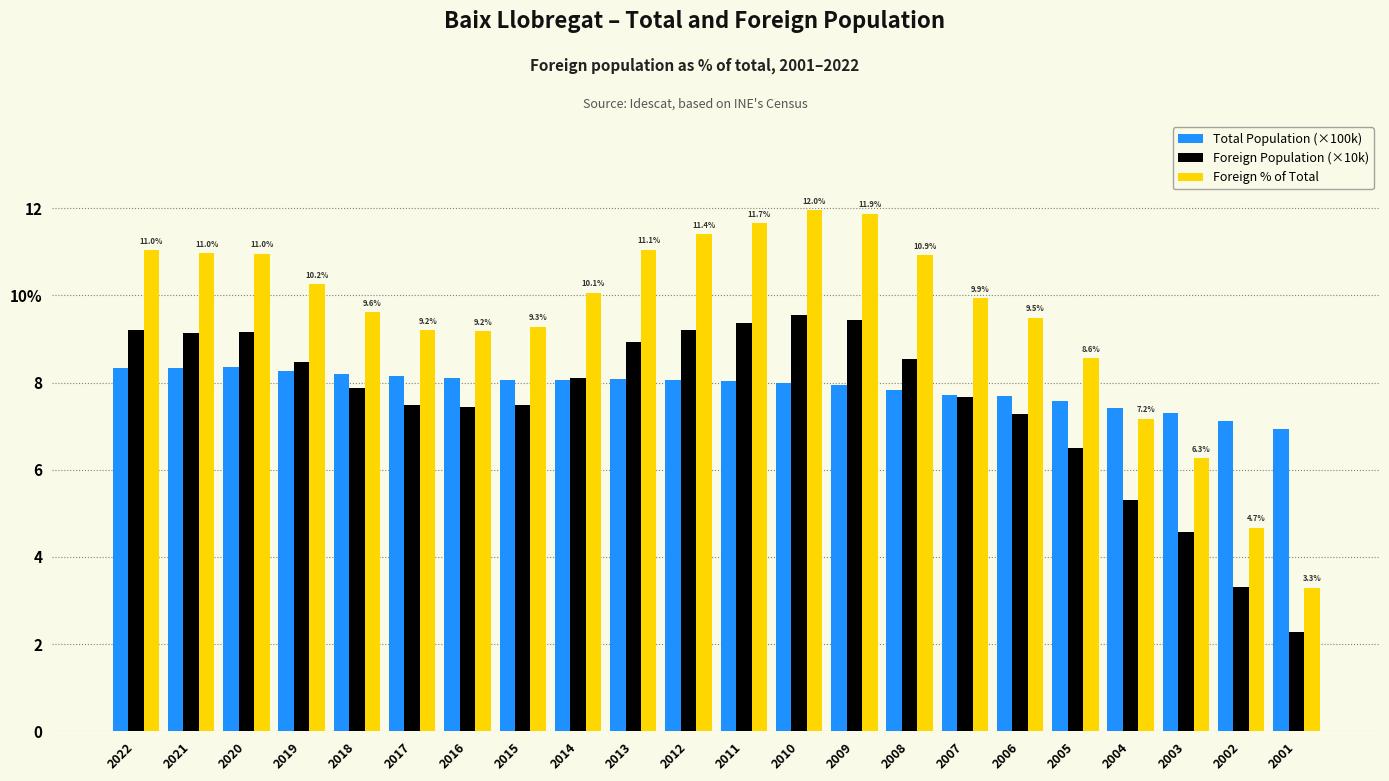

Are the bars horizontal?

No